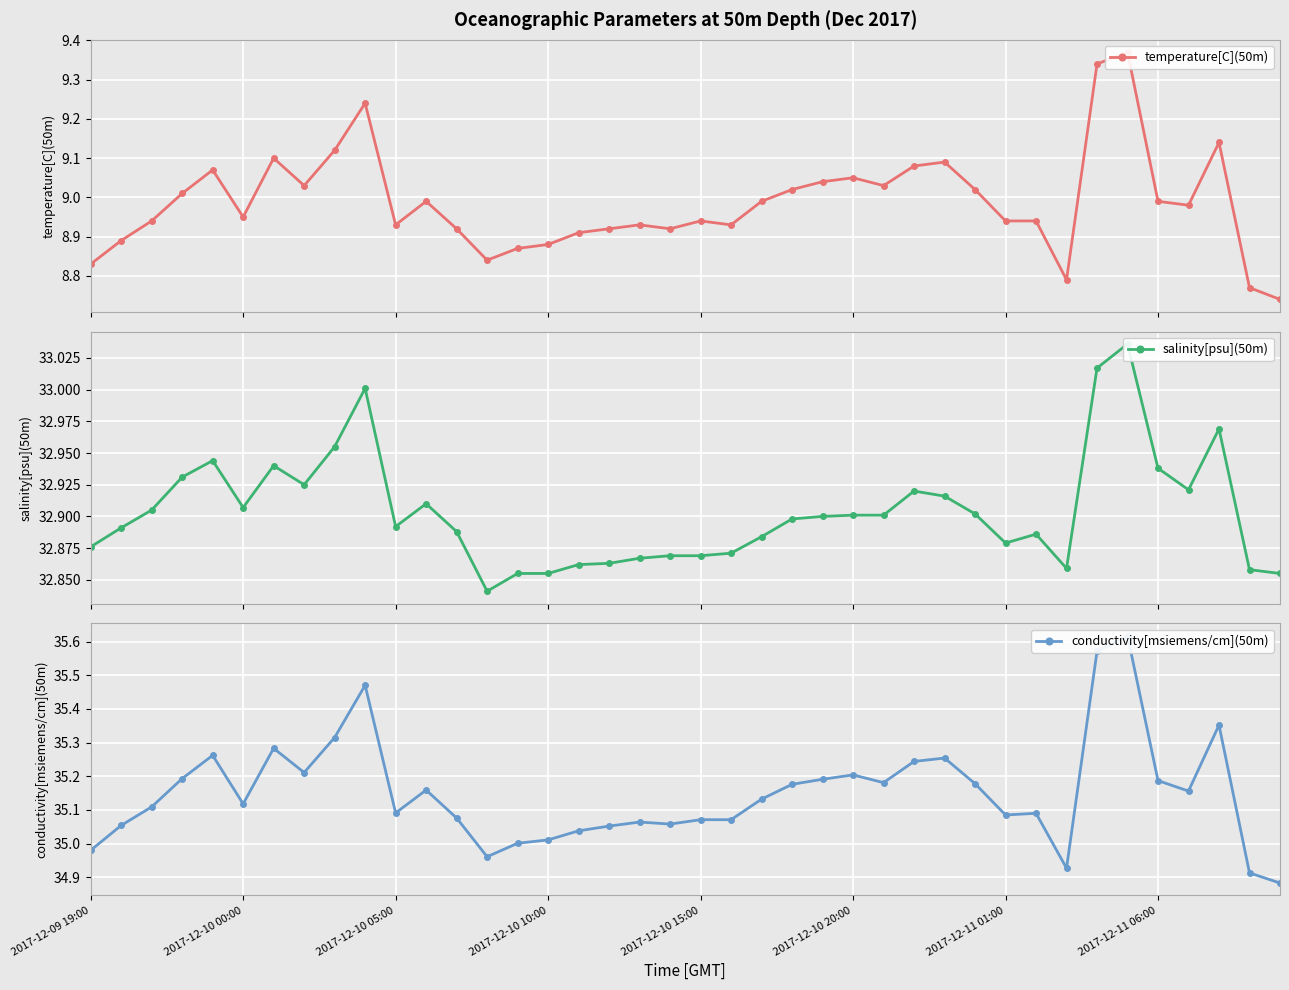

In temperature[C](50m), how many points are higher than both neighbors (excluding endpoints)?

10